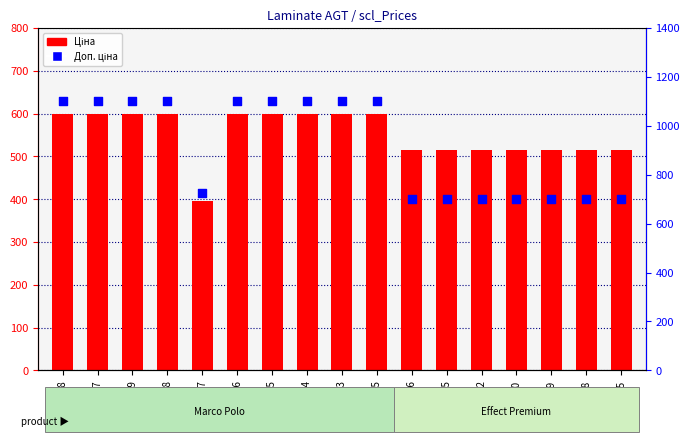

Which series has the largest total across all categories?

Доп. ціна